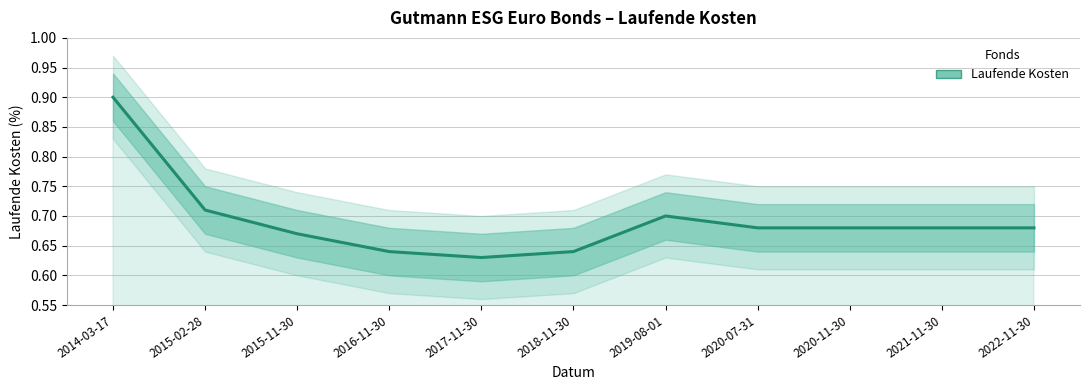

True or false: the data has more than 2 interior local peaks.

False